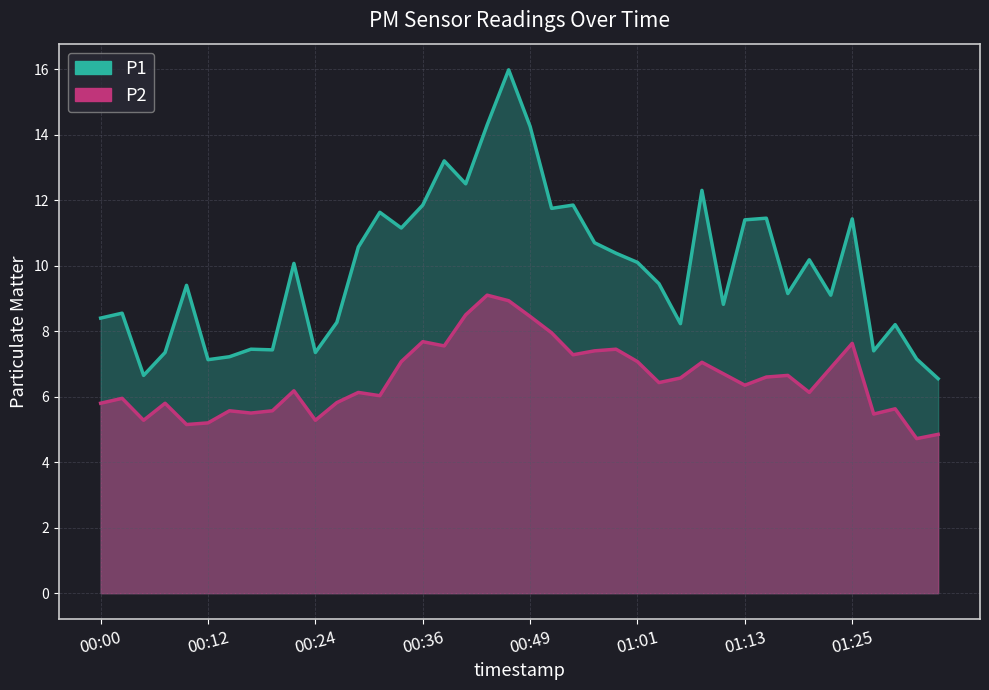

Reading right to left, list all the values displayed in this chart.

P1: 01:35=6.5	01:32=7.2	01:30=8.2	01:28=7.4	01:25=11.4	01:23=9.1	01:20=10.2	01:18=9.2	01:15=11.4	01:13=11.4	01:10=8.8	01:08=12.3	01:06=8.2	01:03=9.4	01:01=10.1	00:58=10.4	00:56=10.7	00:53=11.8	00:51=11.8	00:49=14.2	00:46=16.0	00:44=14.3	00:41=12.5	00:39=13.2	00:36=11.8	00:34=11.2	00:31=11.6	00:29=10.6	00:27=8.3	00:24=7.3	00:22=10.1	00:19=7.4	00:17=7.5	00:14=7.2	00:12=7.1	00:10=9.4	00:07=7.3	00:05=6.7	00:02=8.6	00:00=8.4
P2: 01:35=4.8	01:32=4.7	01:30=5.6	01:28=5.5	01:25=7.6	01:23=6.9	01:20=6.1	01:18=6.7	01:15=6.6	01:13=6.3	01:10=6.7	01:08=7.0	01:06=6.6	01:03=6.4	01:01=7.1	00:58=7.5	00:56=7.4	00:53=7.3	00:51=8.0	00:49=8.4	00:46=8.9	00:44=9.1	00:41=8.5	00:39=7.5	00:36=7.7	00:34=7.1	00:31=6.0	00:29=6.1	00:27=5.8	00:24=5.3	00:22=6.2	00:19=5.6	00:17=5.5	00:14=5.6	00:12=5.2	00:10=5.2	00:07=5.8	00:05=5.3	00:02=6.0	00:00=5.8